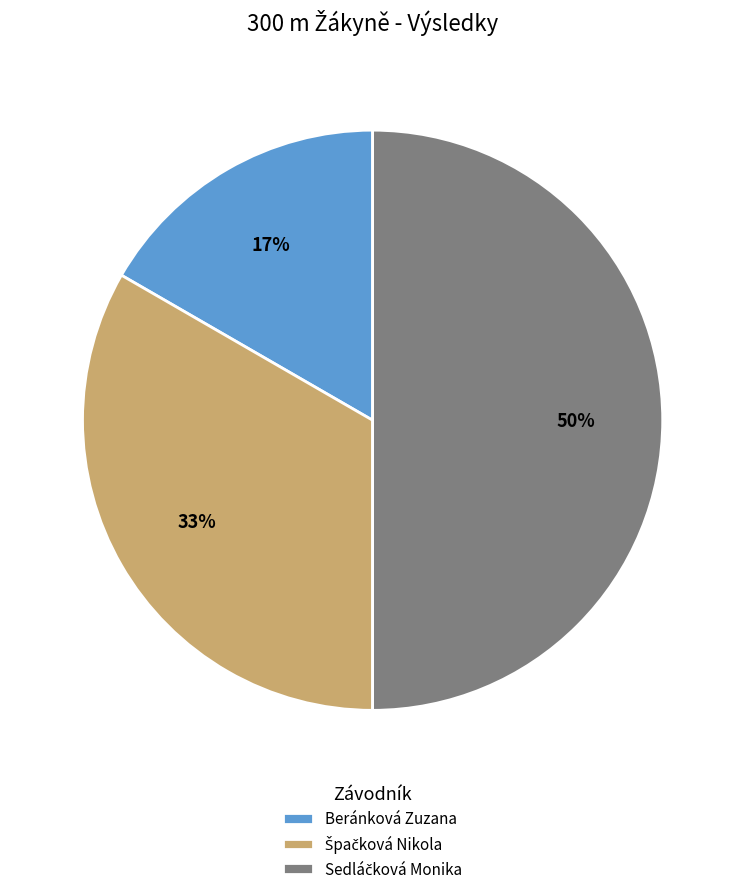

To the nearest percent, what is the average slice percentage?

33%